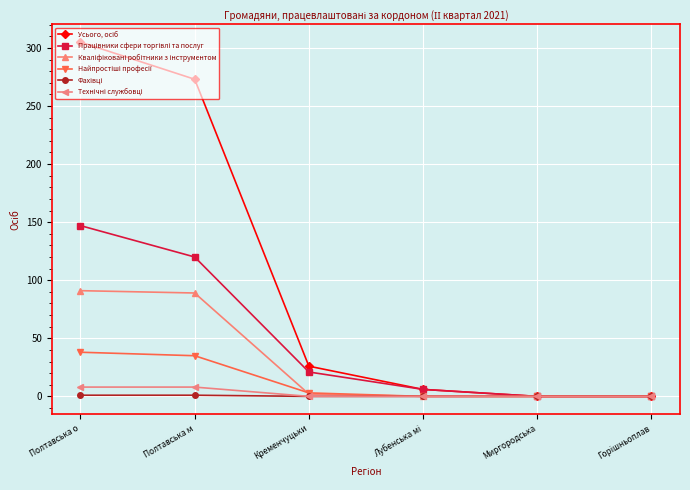

How many lines are shown in the chart?

6